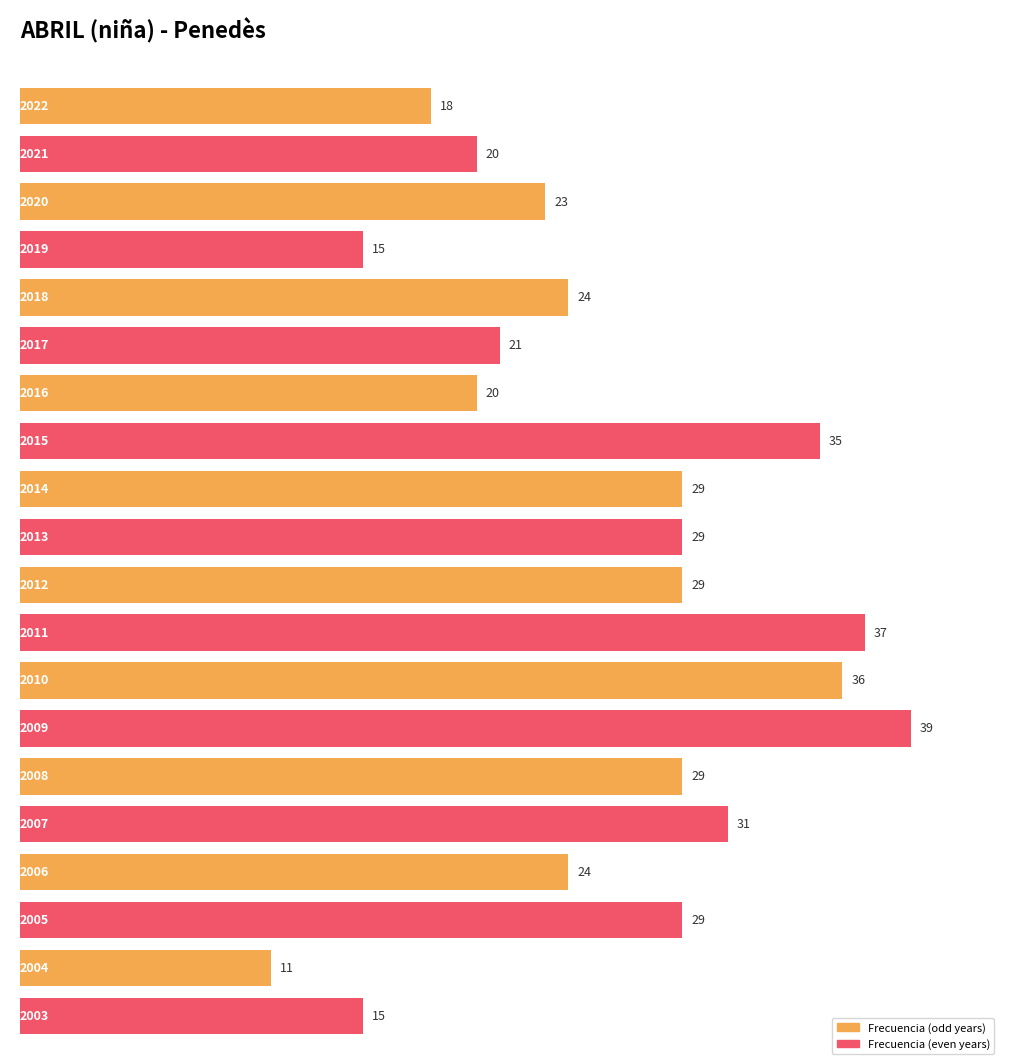

At which category does the chart reach its minimum across all series?

2004